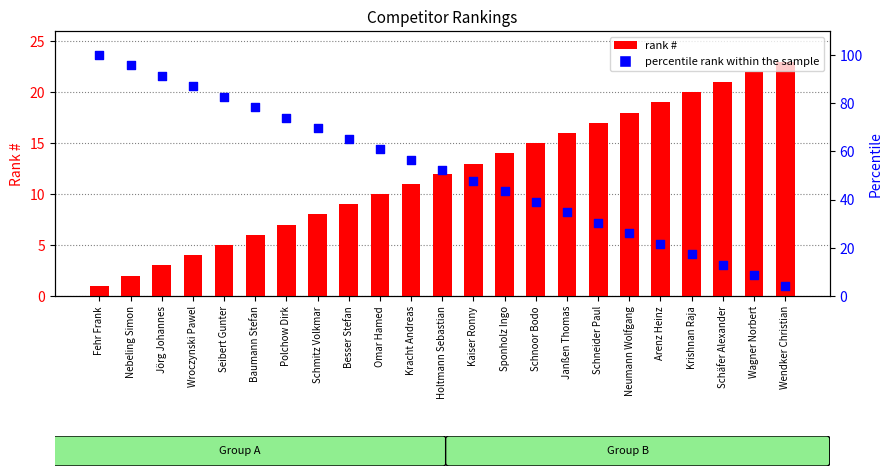

Which series has the widest spread of Y values?

percentile rank within the sample